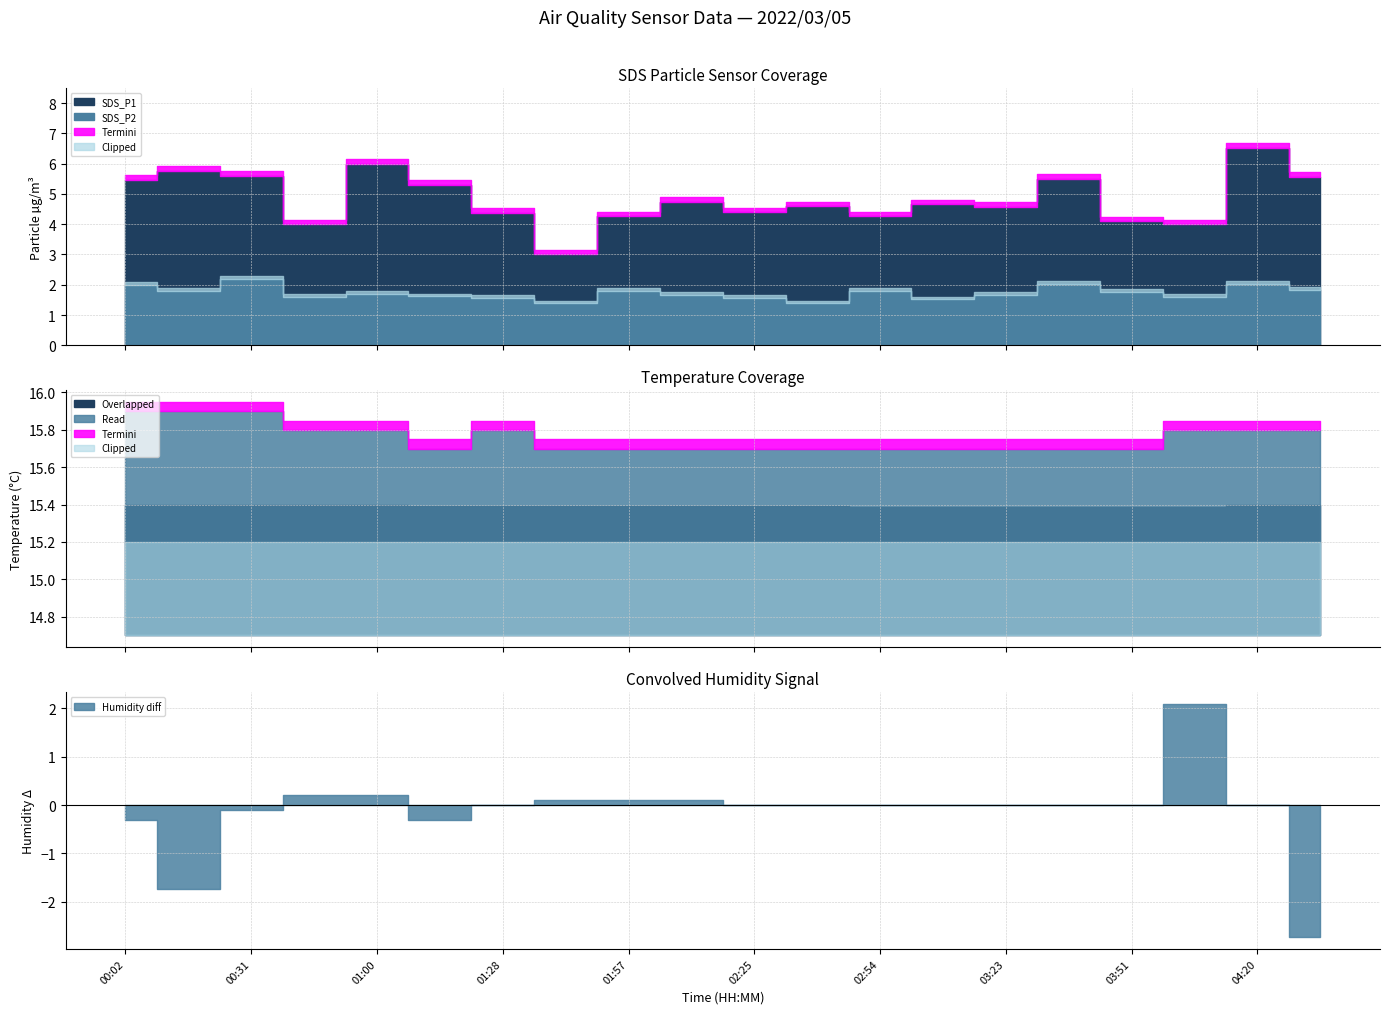

Which category has the lowest value across all series?

01:43